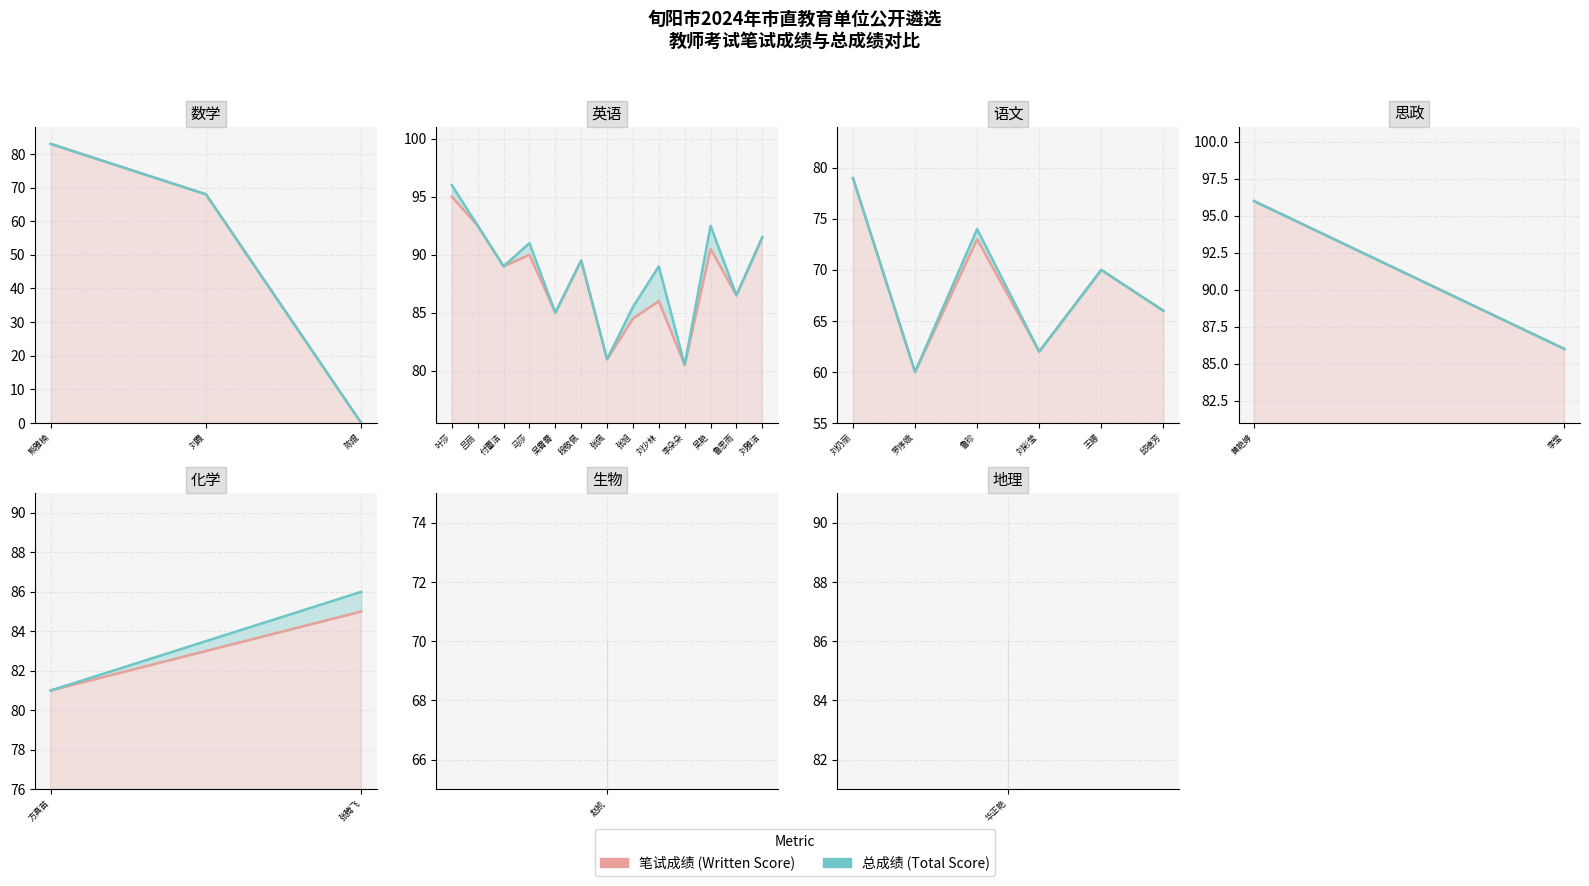

At 方真苗, list the series in order from largest to smallest.

笔试成绩, 总成绩